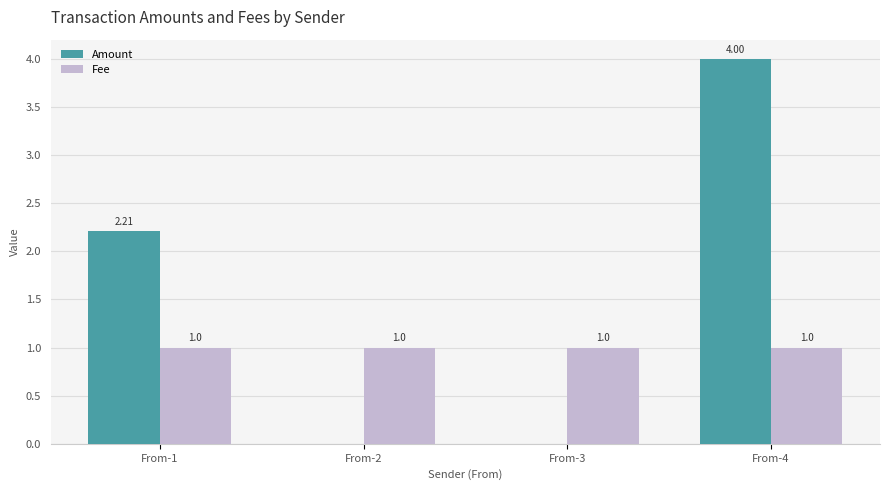

At which category is the sum across all series the highest?

From-4